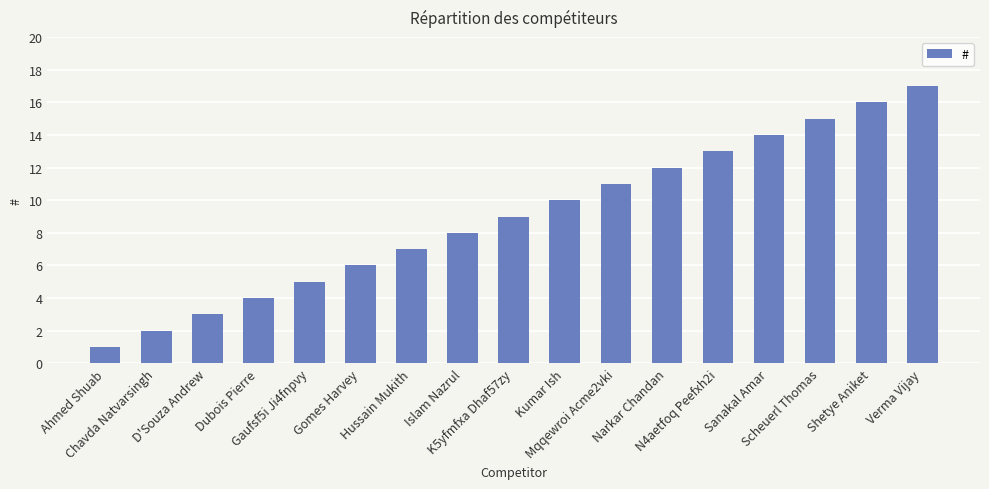

What is the value of the 7th bar from the left?

7